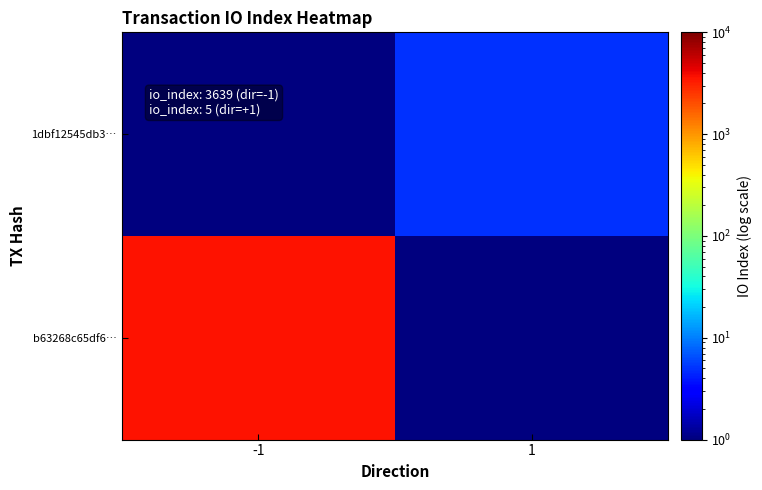

At which category does the chart reach its minimum across all series?

1